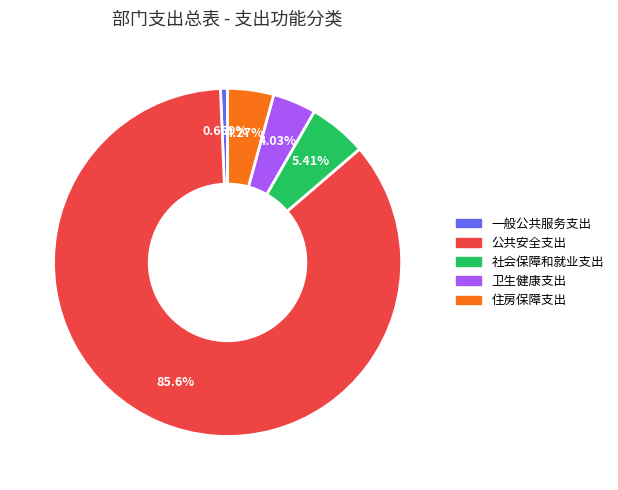

What percentage is the 公共安全支出 slice, to the nearest percent?

86%